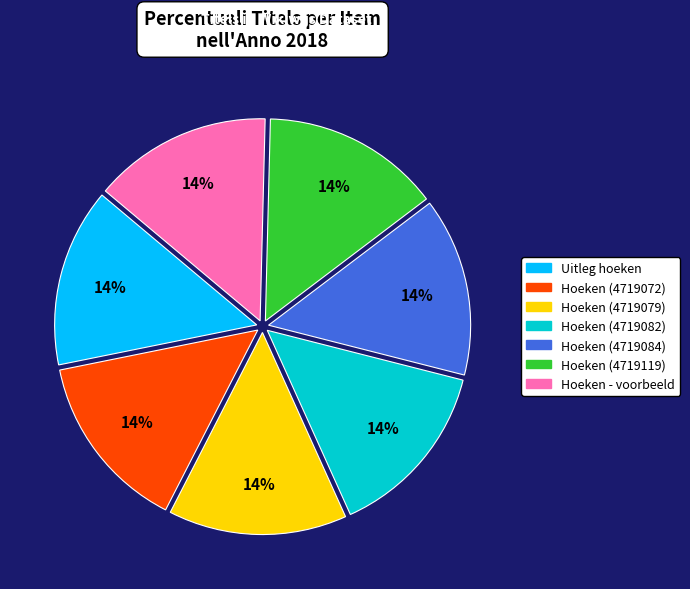

Is Hoeken (4719082) the majority of the pie?

No